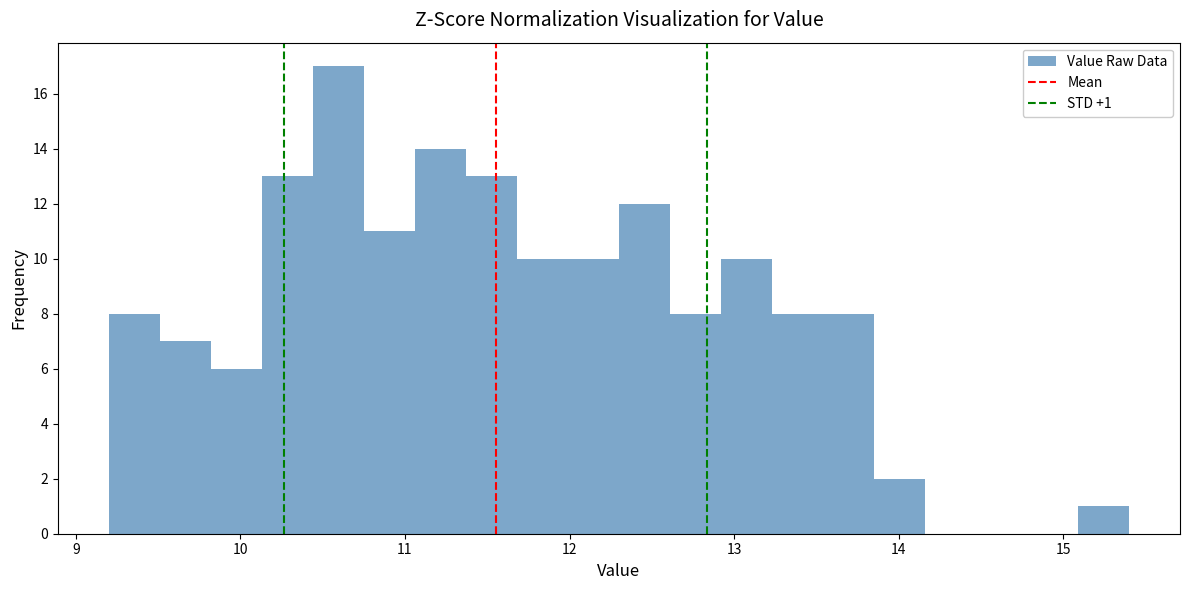

Read against the x-axis, roughly where is the centre of the tallest bar?

10.6